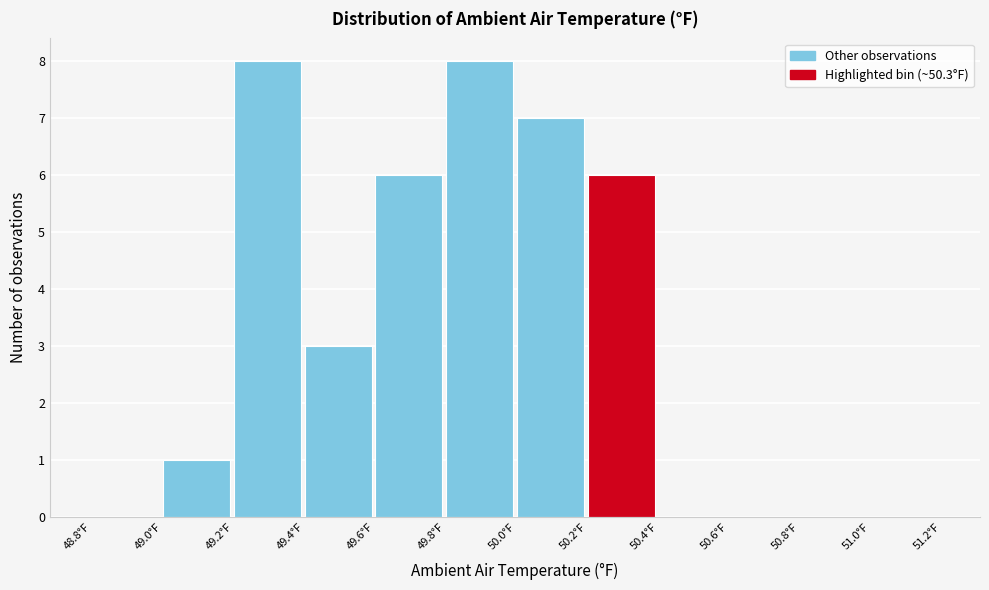

Reading left to right, transcribe this chart: for each bar, give the range it covers on the x-axis and its height. The values are not printed on the chart, so give them approximately, as read against the axis.

48.8 to 49.0: 0
49.0 to 49.2: 1
49.2 to 49.4: 8
49.4 to 49.6: 3
49.6 to 49.8: 6
49.8 to 50.0: 8
50.0 to 50.2: 7
50.2 to 50.4: 6
50.4 to 50.6: 0
50.6 to 50.8: 0
50.8 to 51.0: 0
51.0 to 51.2: 0